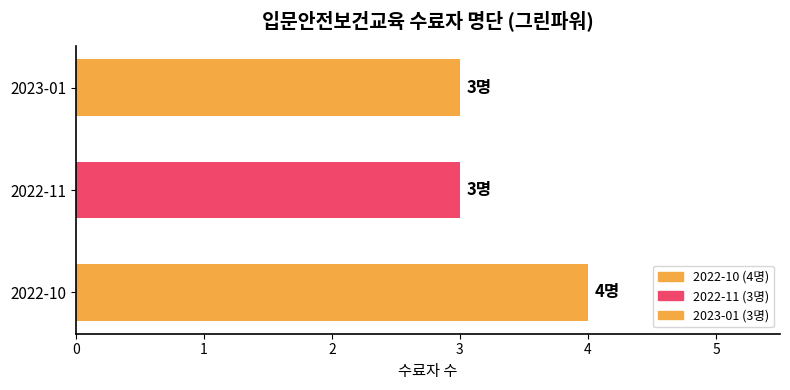

Are the bars grouped side by side (vs. stacked)?

No